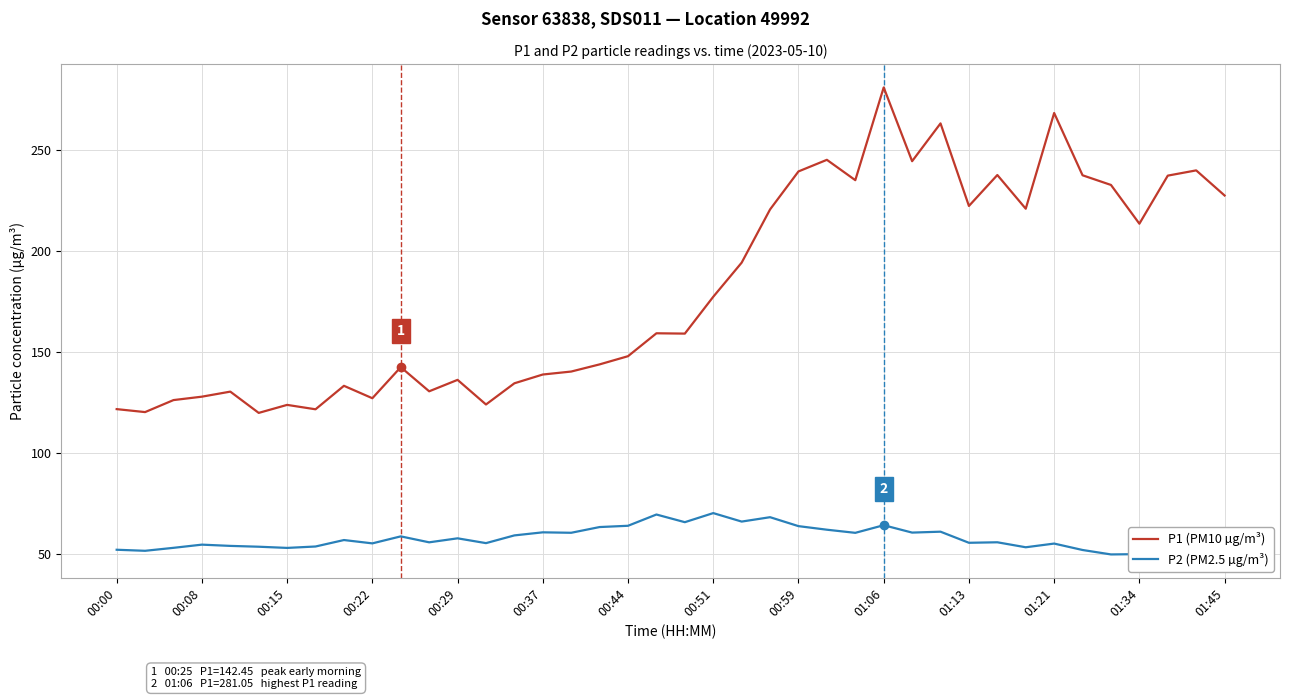

Does the chart display data point markers on the line(s)?

No